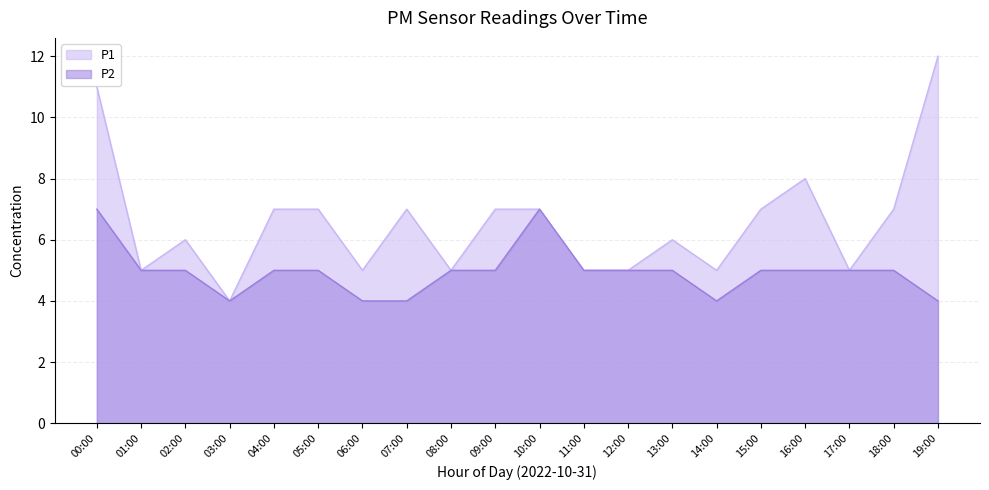

Reading left to right, what are all the values shown in this chart?

P1: 00:00=11	01:00=5	02:00=6	03:00=4	04:00=7	05:00=7	06:00=5	07:00=7	08:00=5	09:00=7	10:00=7	11:00=5	12:00=5	13:00=6	14:00=5	15:00=7	16:00=8	17:00=5	18:00=7	19:00=12
P2: 00:00=7	01:00=5	02:00=5	03:00=4	04:00=5	05:00=5	06:00=4	07:00=4	08:00=5	09:00=5	10:00=7	11:00=5	12:00=5	13:00=5	14:00=4	15:00=5	16:00=5	17:00=5	18:00=5	19:00=4